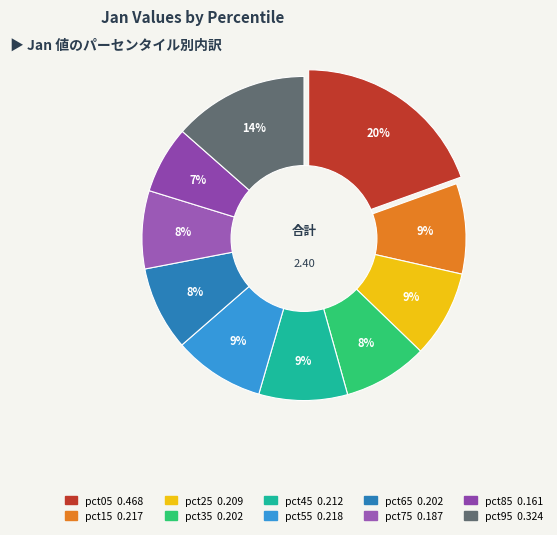

To the nearest percent, what portion does pct95 represent?

14%